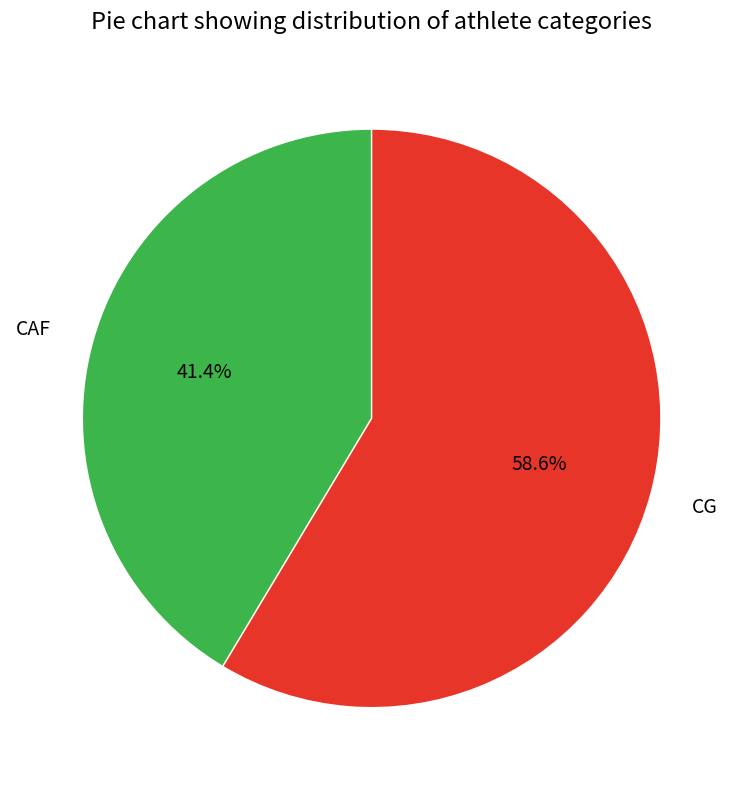

How many segments does this pie chart have?

2